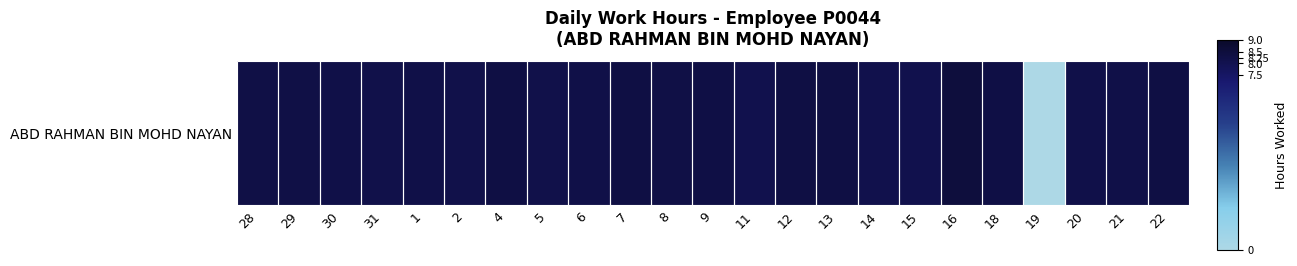

Reading left to right, what are all the values shown in this chart?

28=8.2	29=8.2	30=8.2	31=8.1	1=8.2	2=8.1	4=8.3	5=8.2	6=8.2	7=8.3	8=8.2	9=8.3	11=8.1	12=8.3	13=8.3	14=8.1	15=8.1	16=8.5	18=8.3	19=0.0	20=8.2	21=8.2	22=8.3